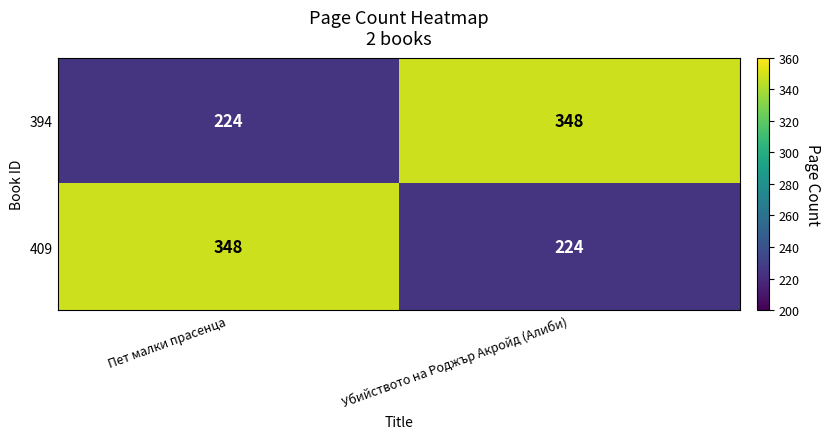

What is the difference between the maximum and minimum values in the 409 series?

124